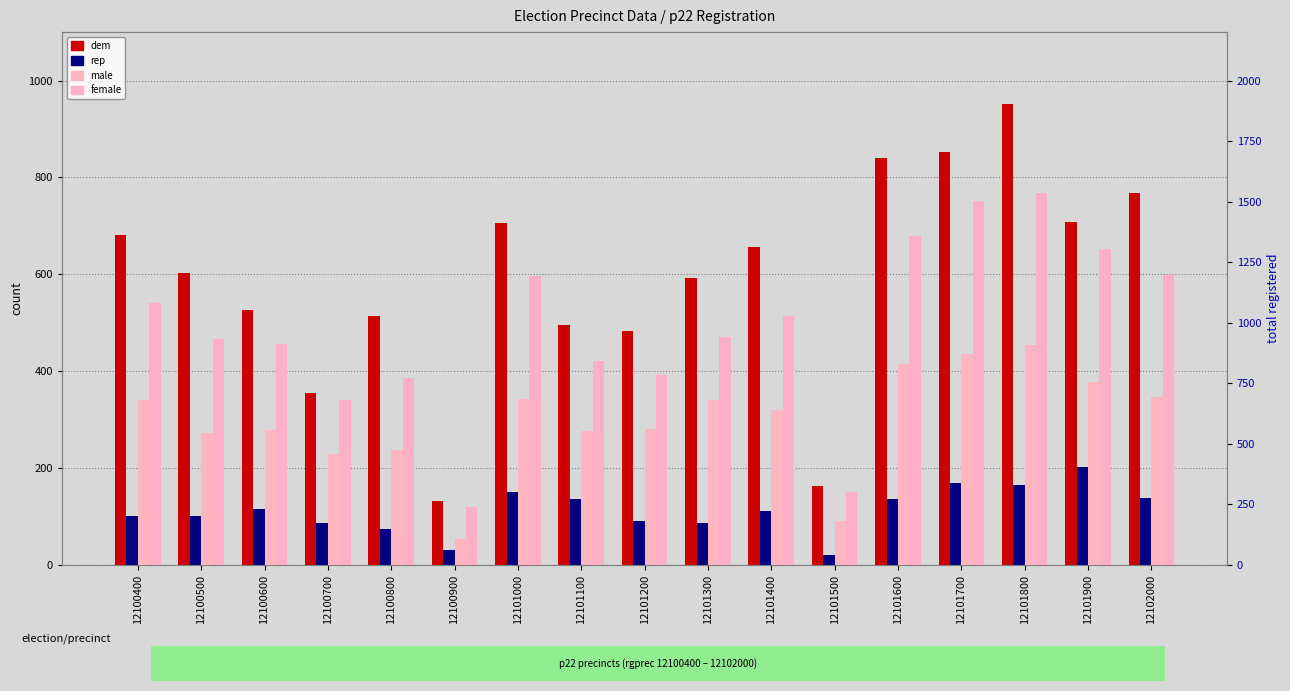

What is the difference between the maximum and second lowest values in the dem series?

789